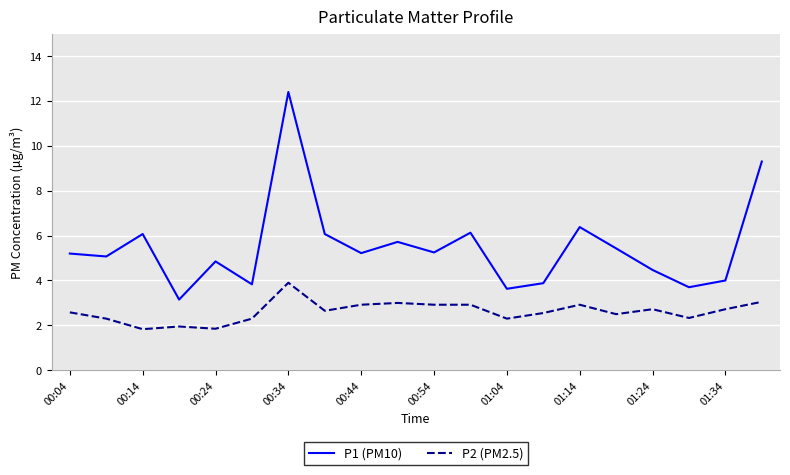

What is the smallest value displayed?

1.8